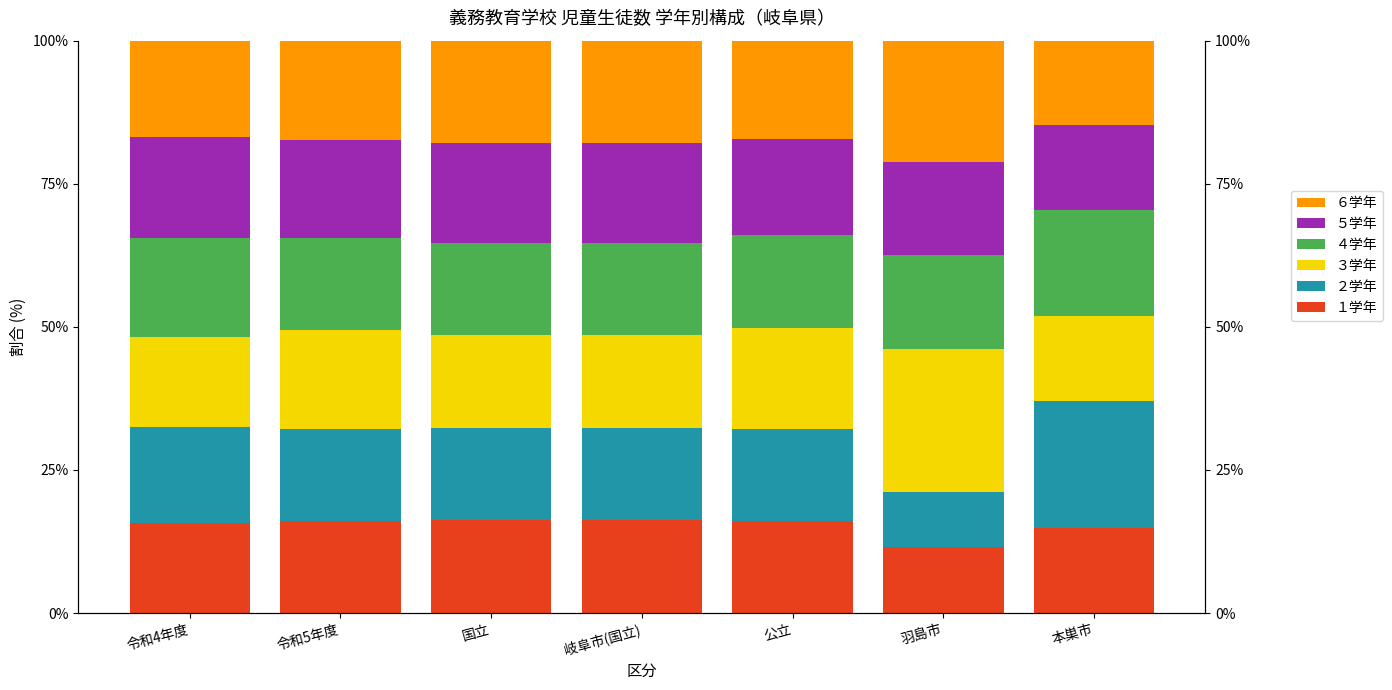

Which series changed the most between 令和4年度 and 令和5年度?

３学年